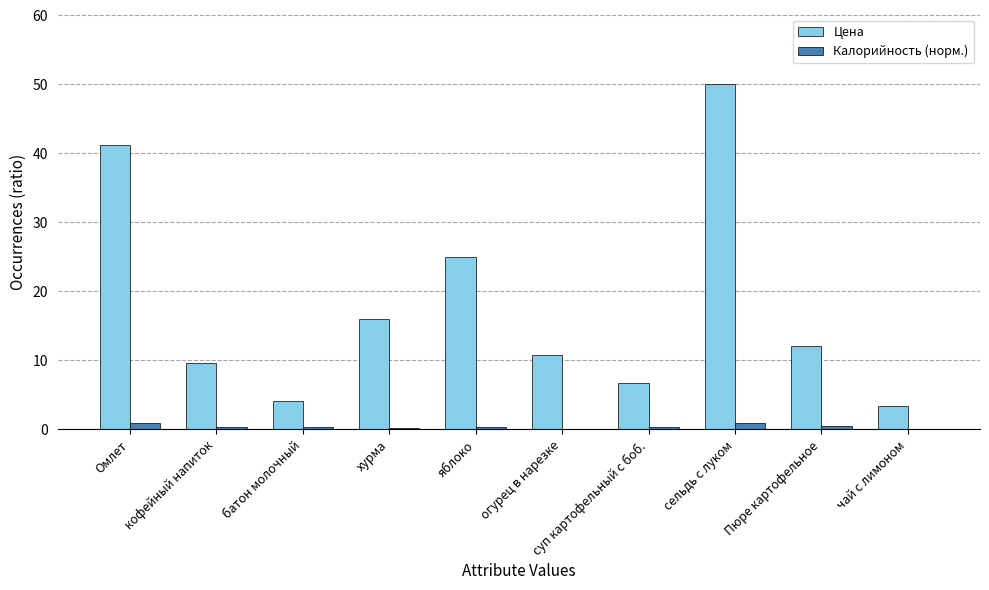

Which series has the largest total across all categories?

Цена